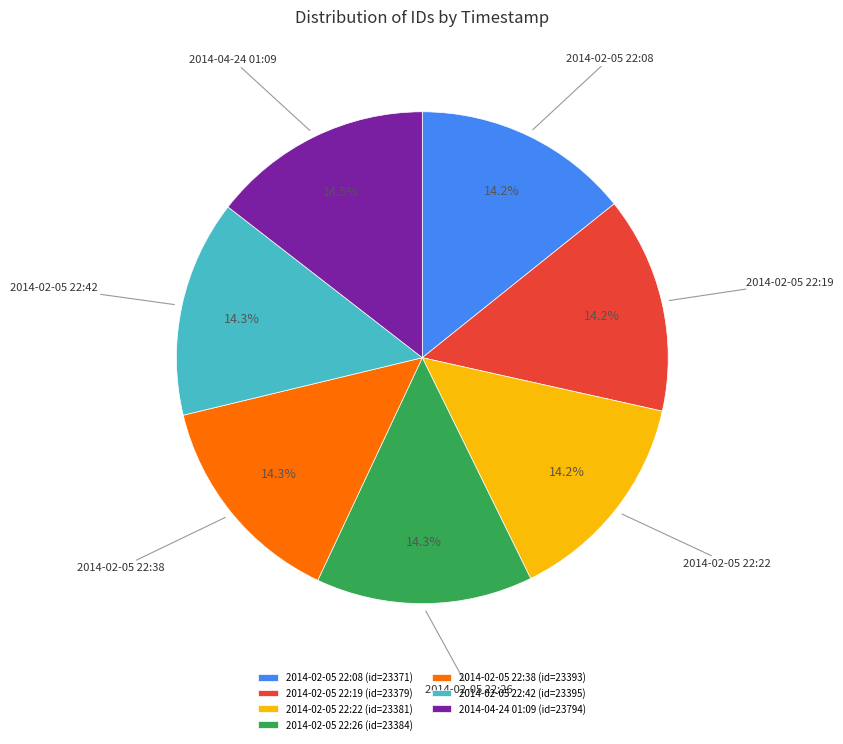

To the nearest percent, what is the combined percentage of 2014-02-05 22:42 and 2014-02-05 22:26?

29%